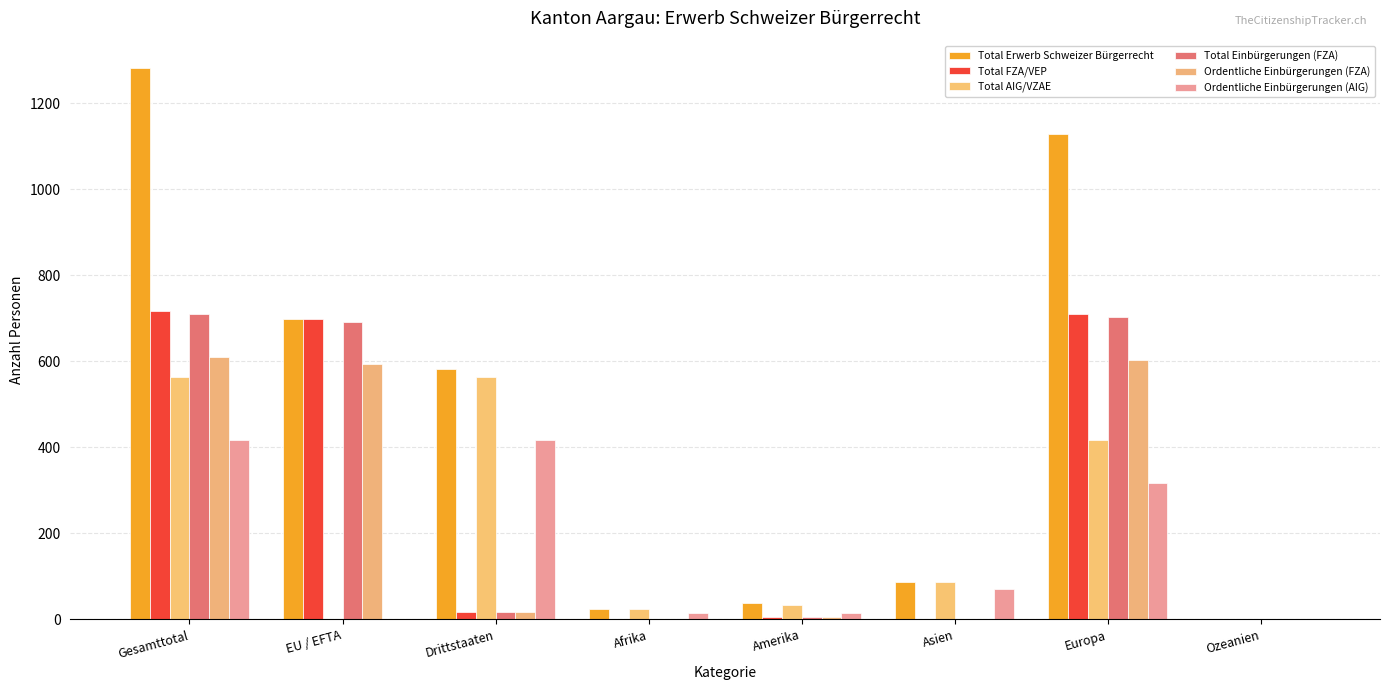

What are all the series names shown in the legend?

Total Erwerb Schweizer Bürgerrecht, Total FZA/VEP, Total AIG/VZAE, Total Einbürgerungen (FZA), Ordentliche Einbürgerungen (FZA), Ordentliche Einbürgerungen (AIG)